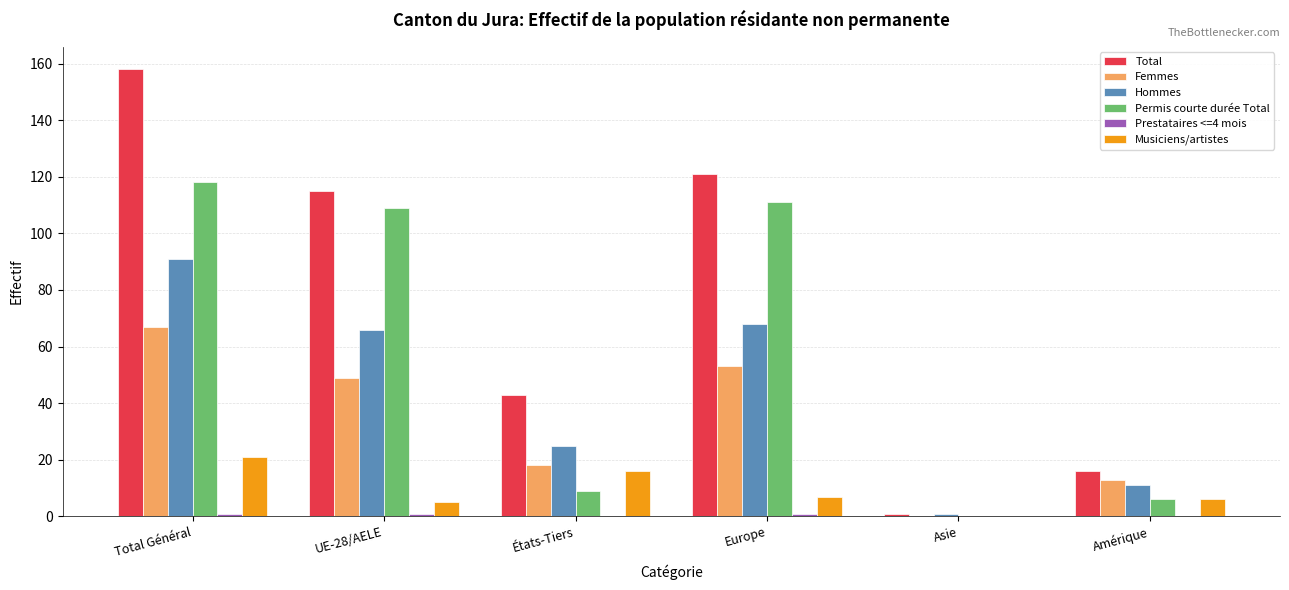

At which label does Total first exceed 115?

Total Général